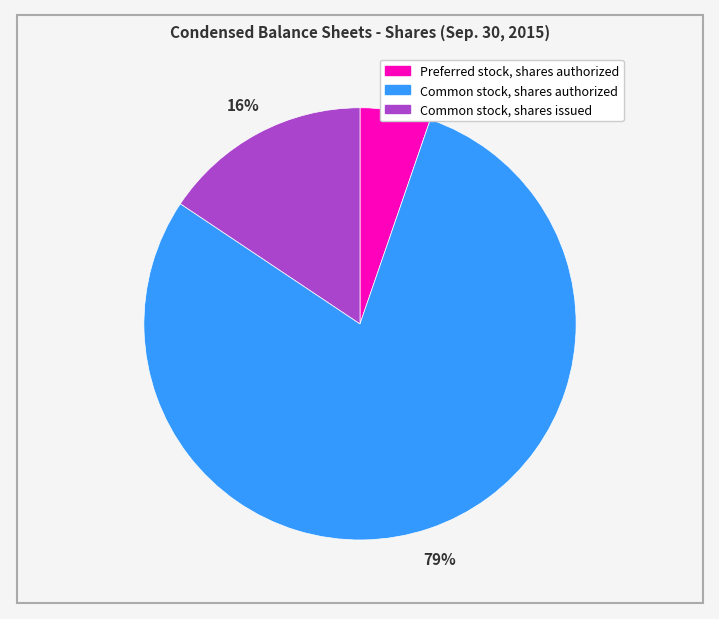

To the nearest percent, what percentage of the pie is Common stock, shares issued?

16%